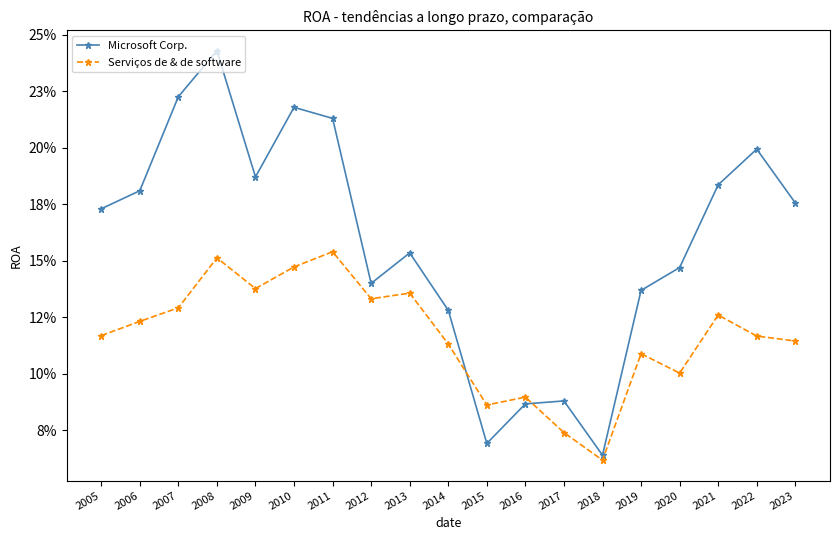

What are all the series names shown in the legend?

Microsoft Corp., Serviços de & de software